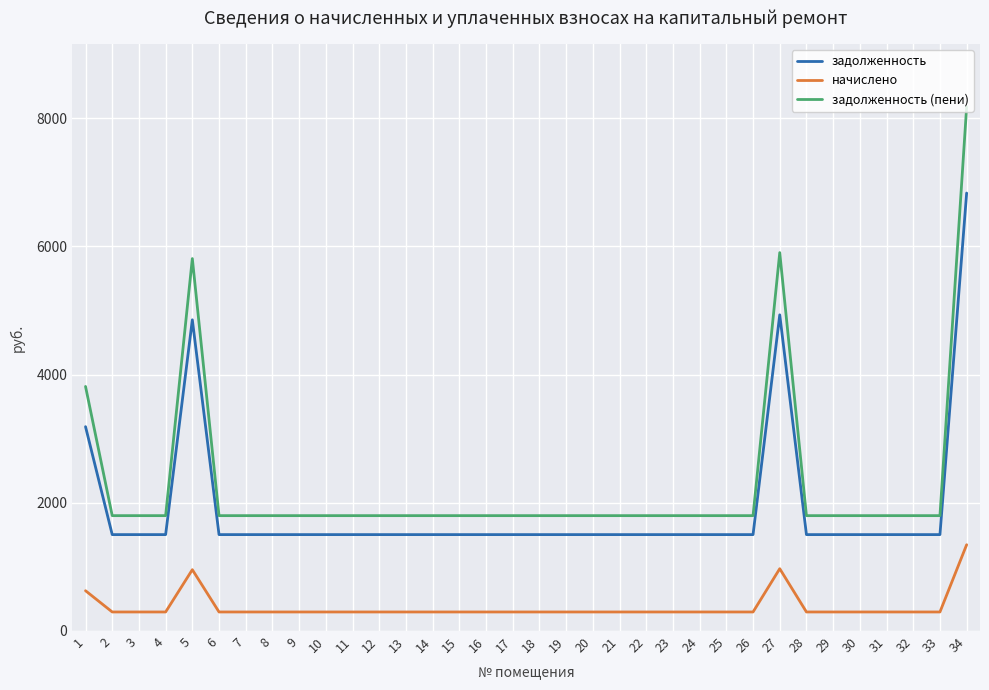

What are all the series names shown in the legend?

задолженность, начислено, задолженность (пени)